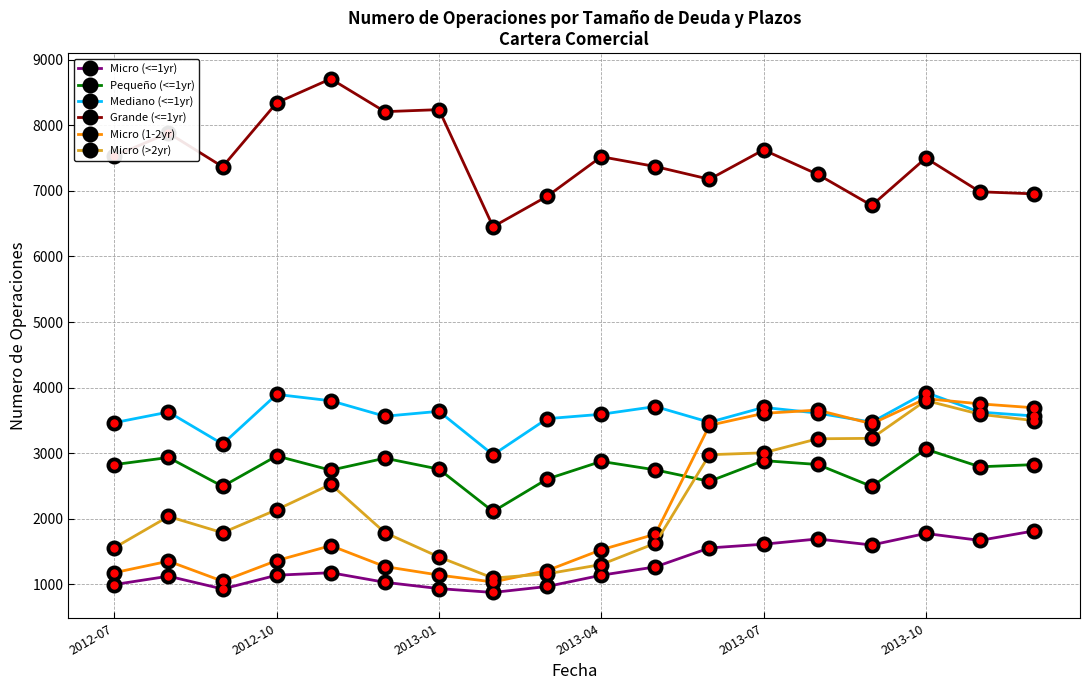

What is the value of the Grande (<=1yr) point at the 4th from the left?

8344